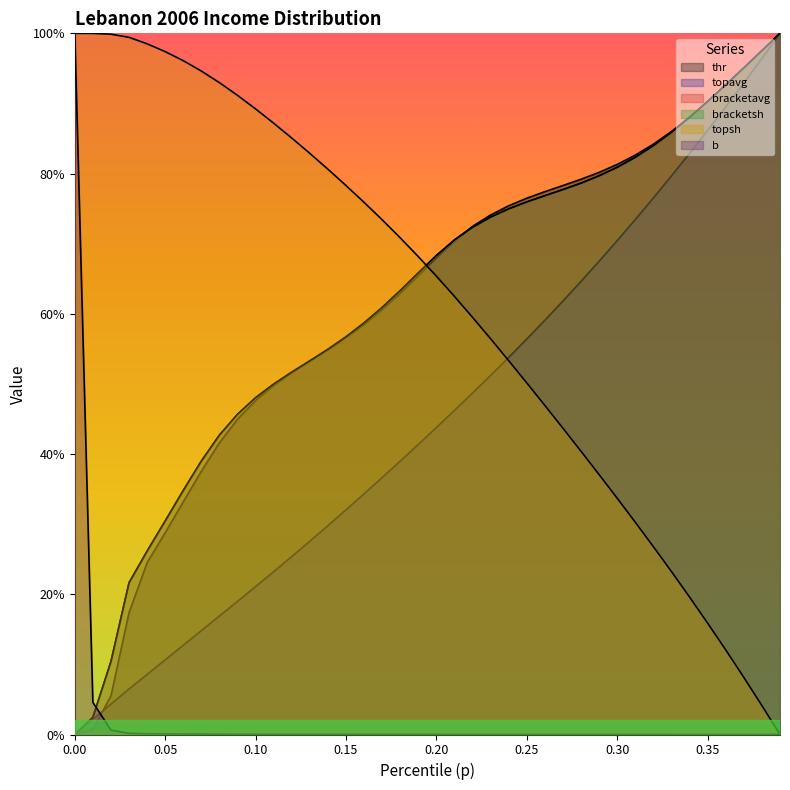

Does the chart have visible grid lines?

No